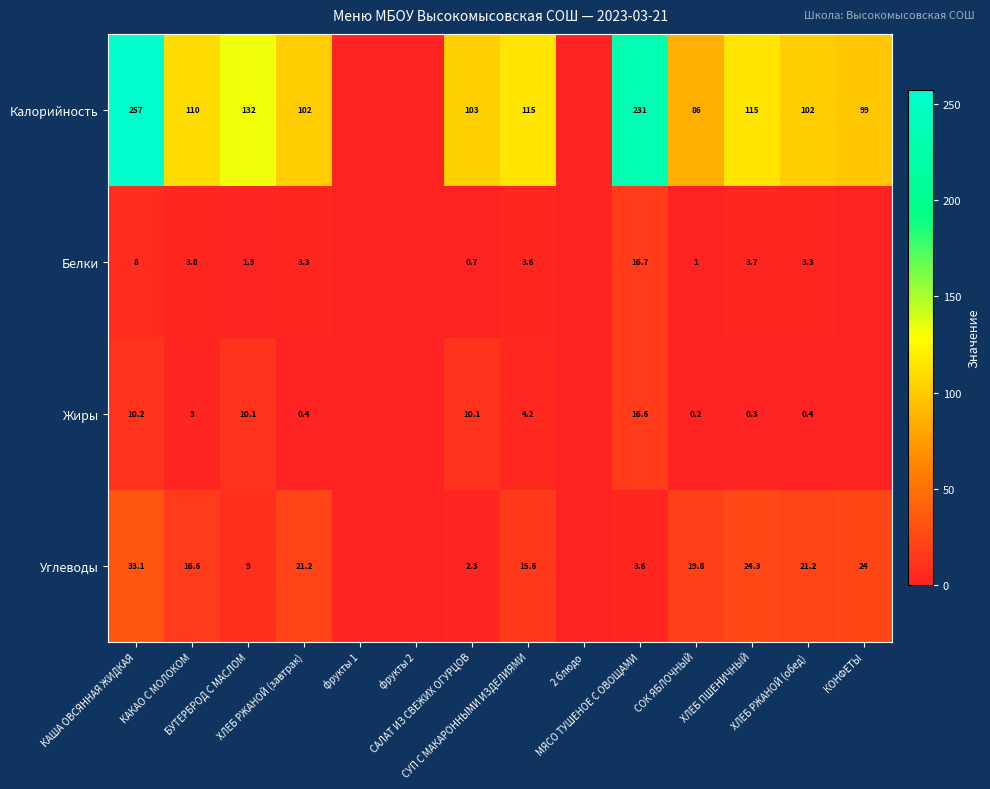

The value of Калорийность at ХЛЕБ РЖАНОЙ (обед) is 102.0. True or false?

True